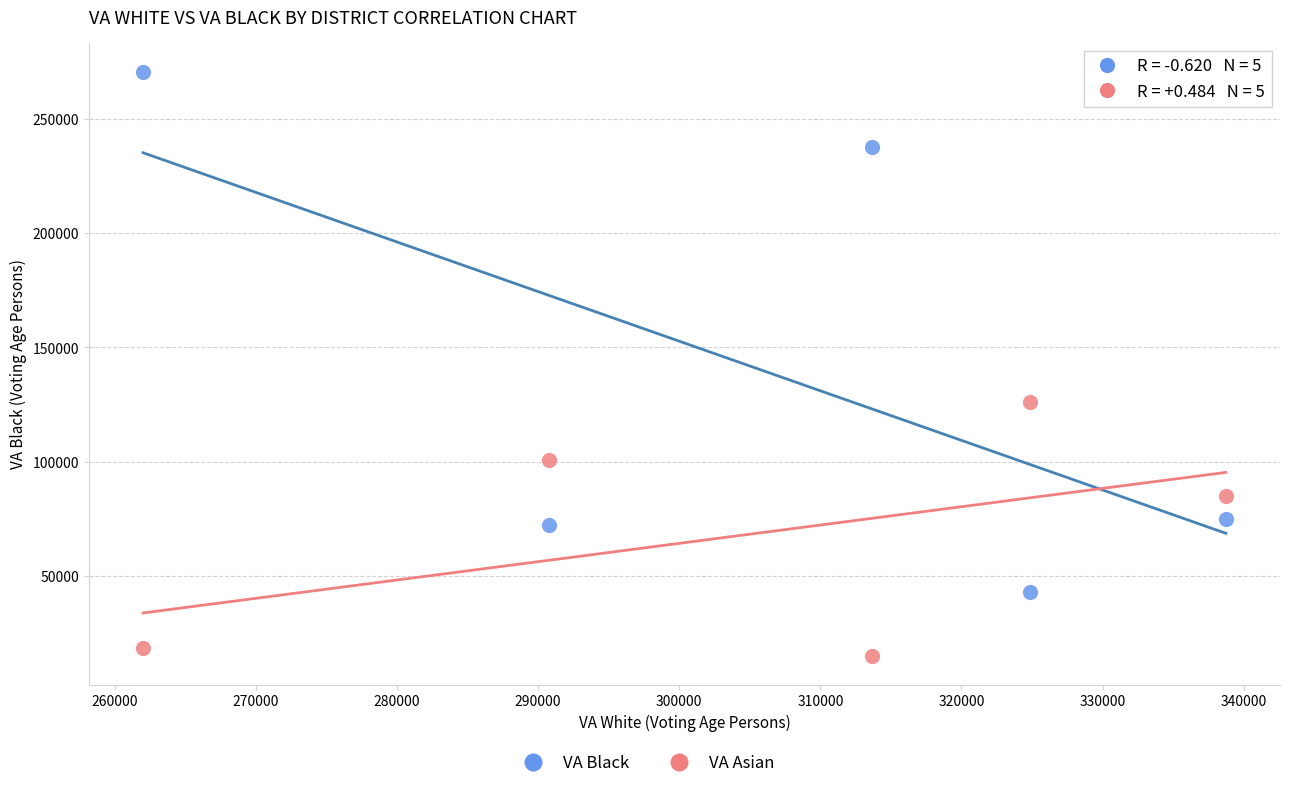

Which series reaches the maximum Y coordinate?

VA Black